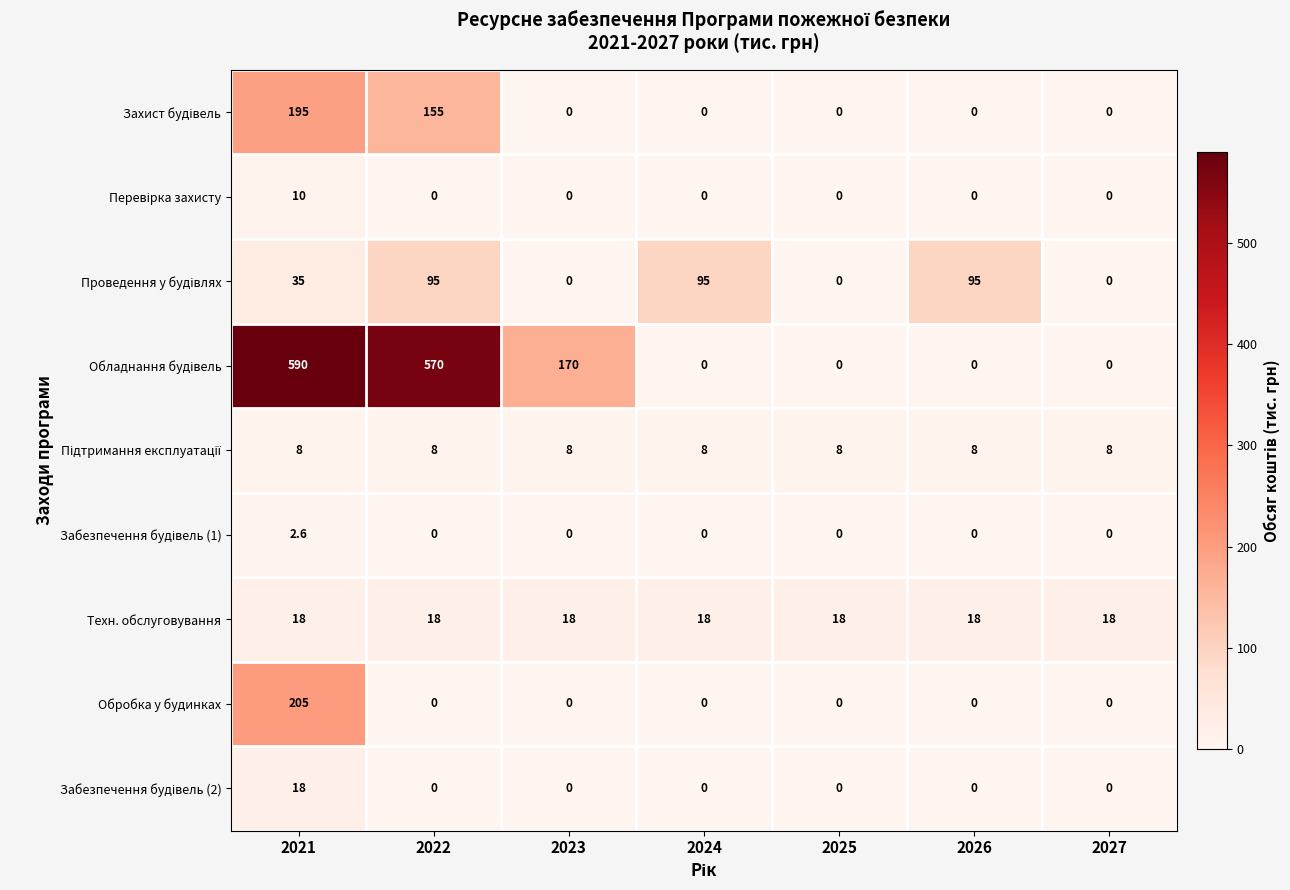

At which category is the sum across all series the highest?

2021